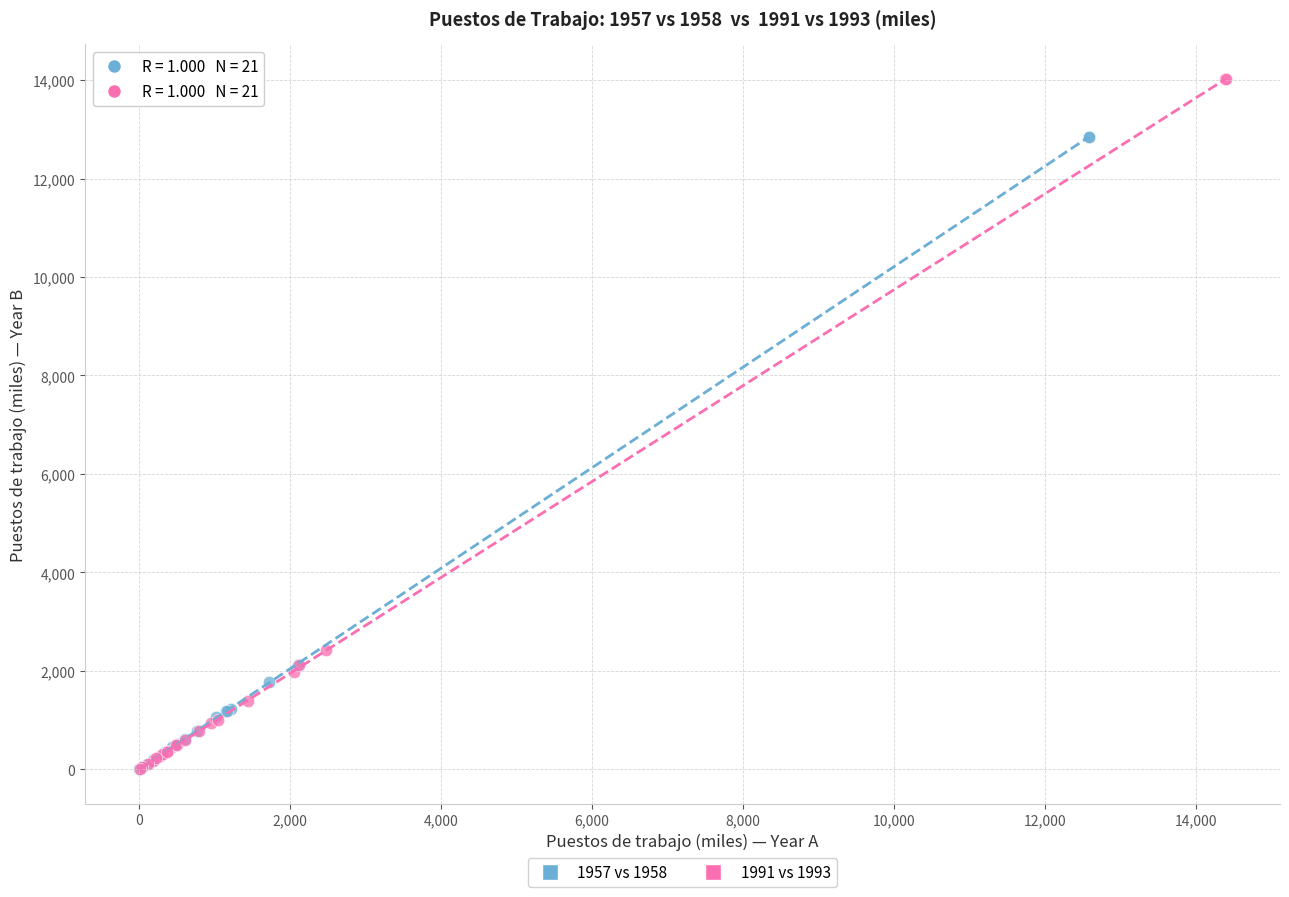

Which series reaches the maximum Y coordinate?

1991 vs 1993